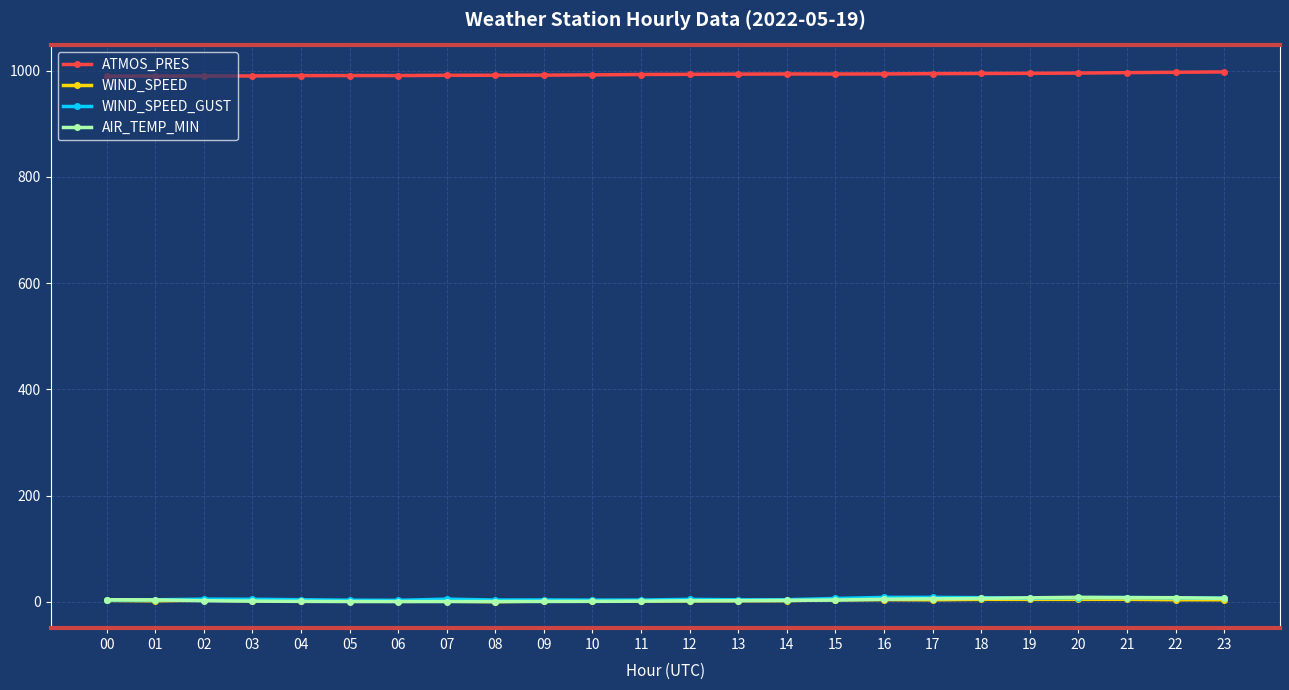

Does the chart display data point markers on the line(s)?

Yes